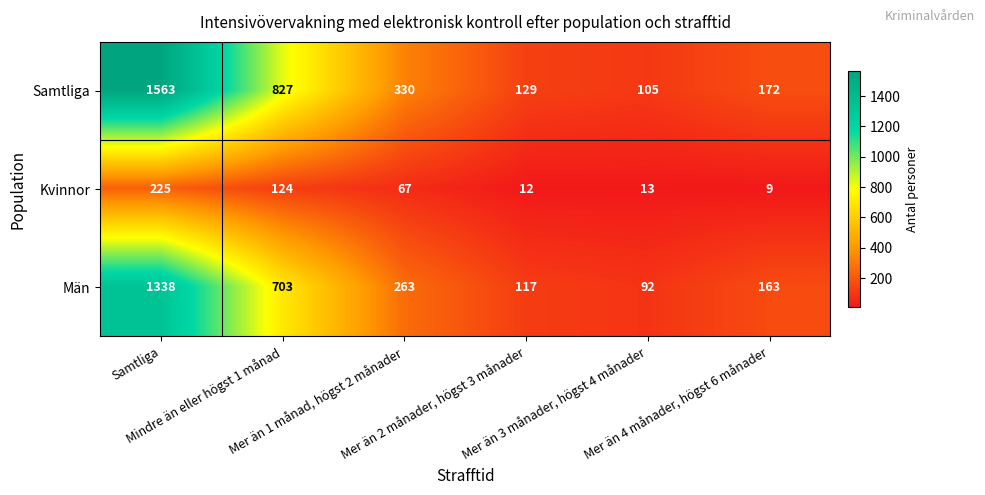

What is the highest value of the Män series?

1338